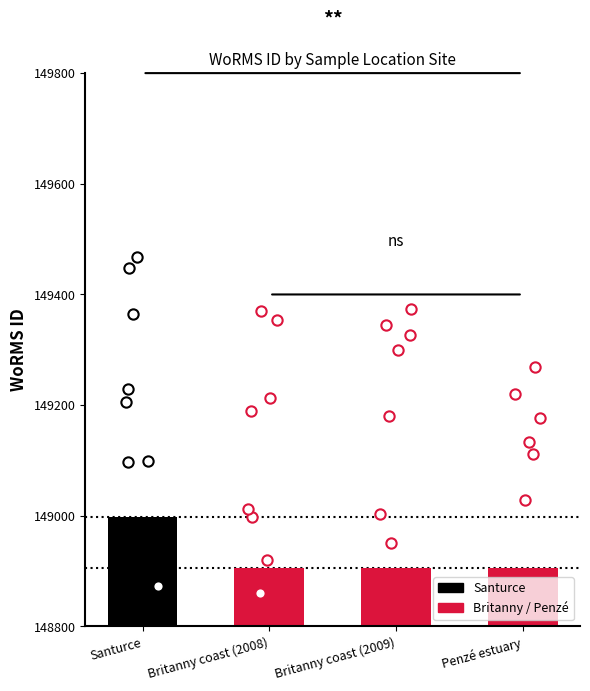

Which has a higher value, Penzé estuary or Santurce?

Santurce